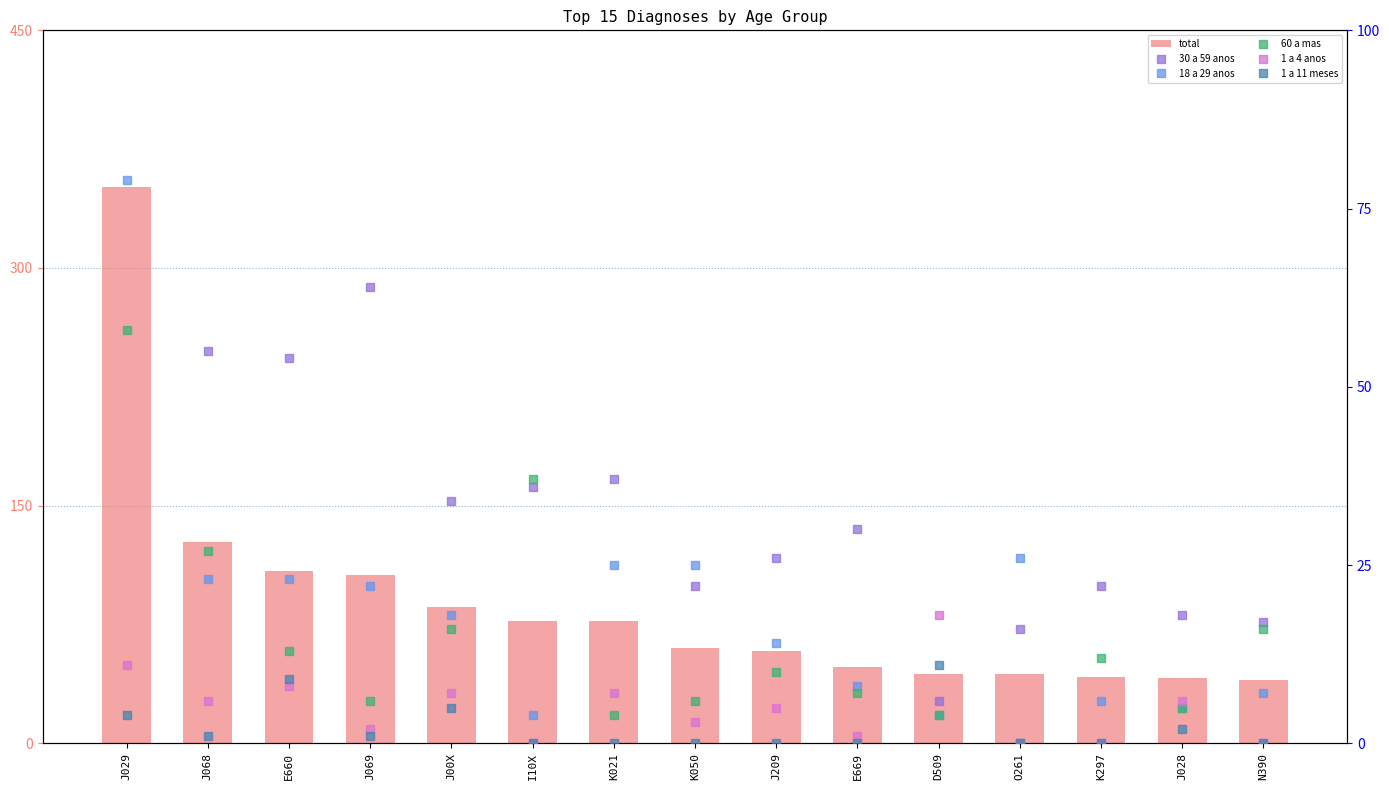

Which series changed the most between E660 and J028?

total